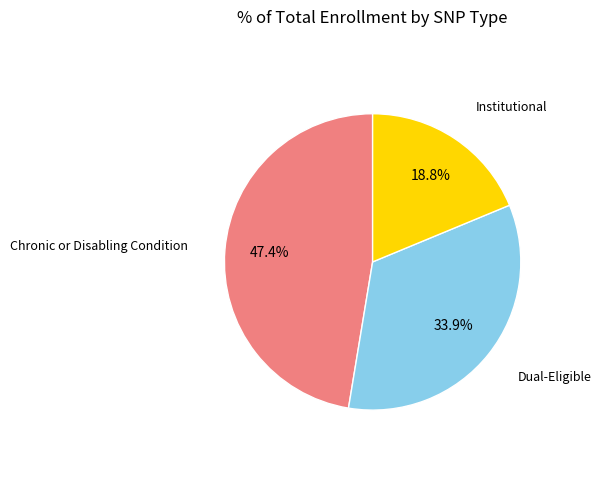

Which has a higher value, Institutional or Dual-Eligible?

Dual-Eligible